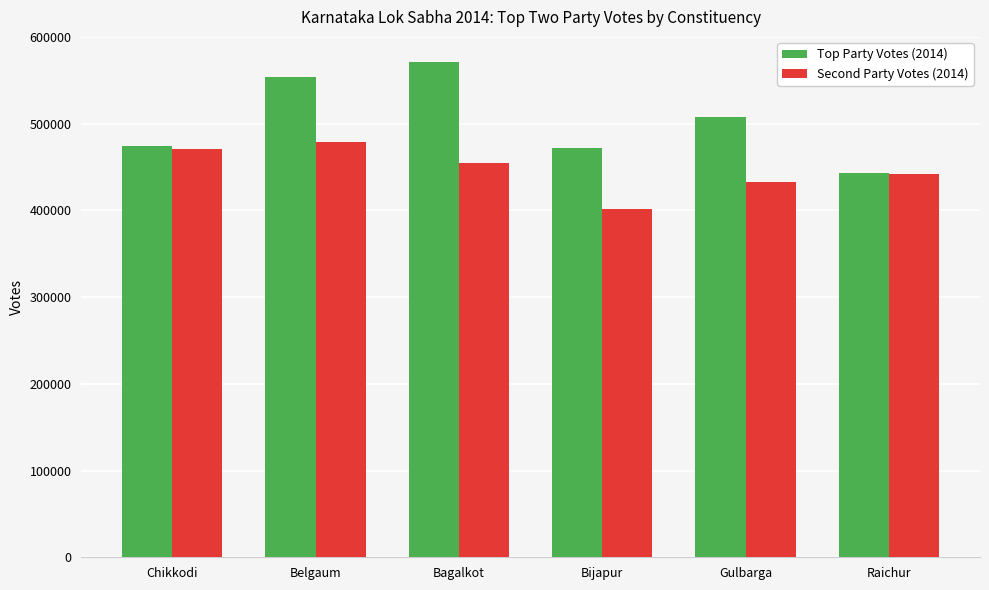

Where is Top Party Votes (2014) nearest to the value 507603?

Gulbarga